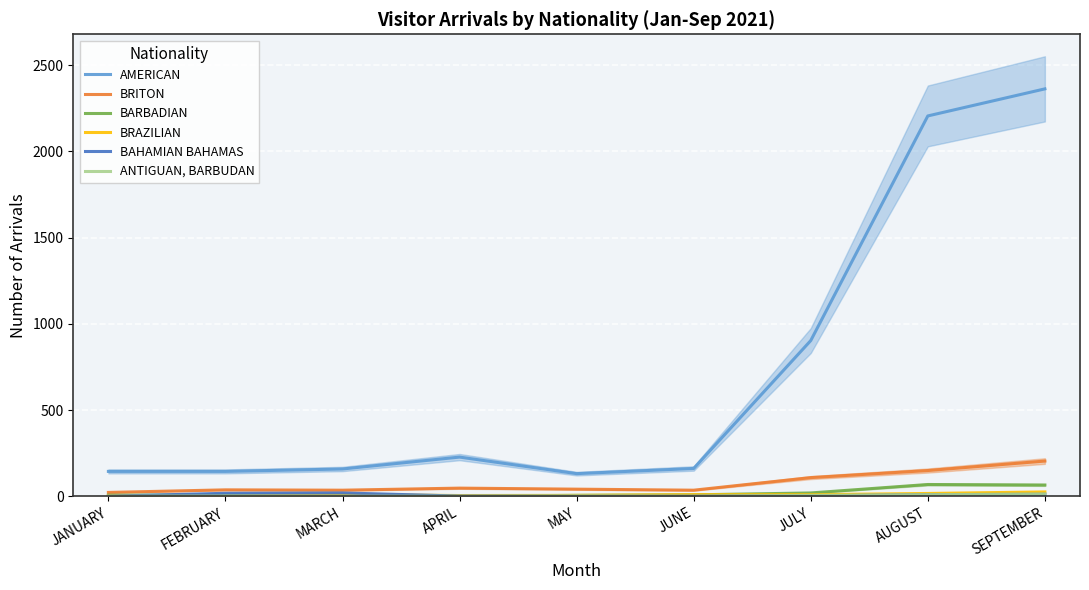

Which category has the highest value in the BAHAMIAN BAHAMAS series?

MARCH